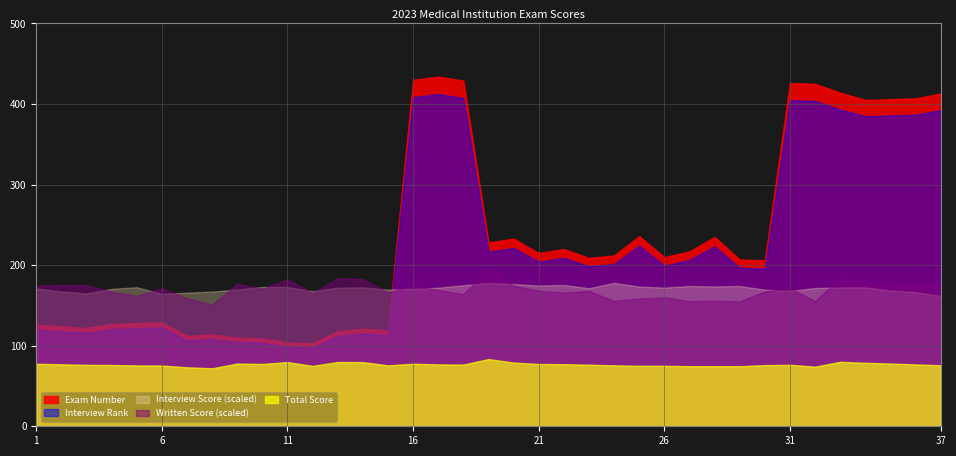

Is the value of Interview Rank at 12 greater than the value of Total Score at 11?

Yes